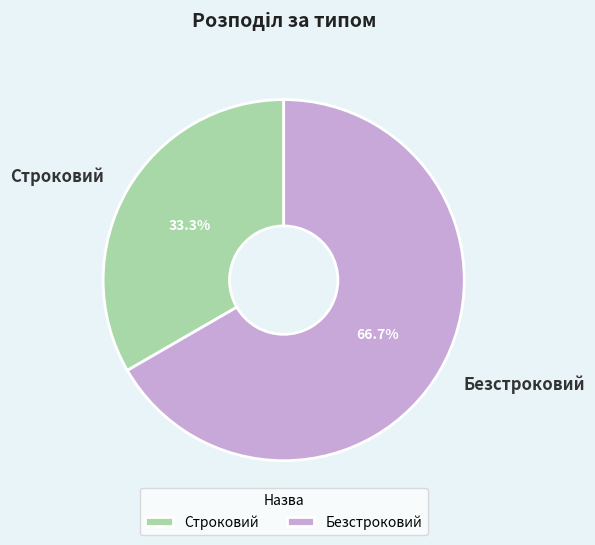

To the nearest percent, what is the difference between the largest and smallest slice percentages?

33%